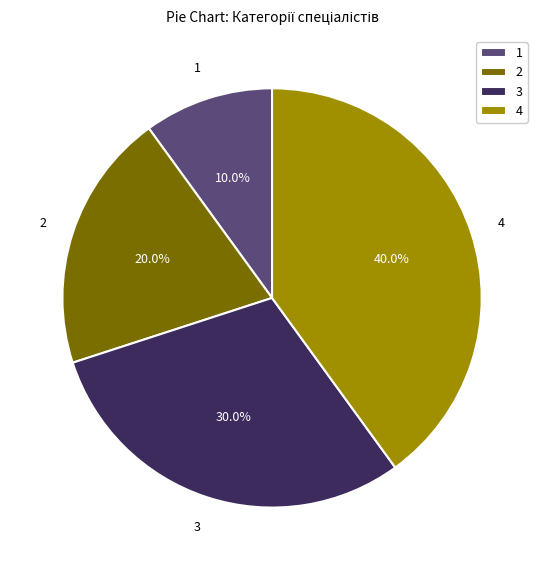

Rank the categories by value from highest to lowest.

4, 3, 2, 1